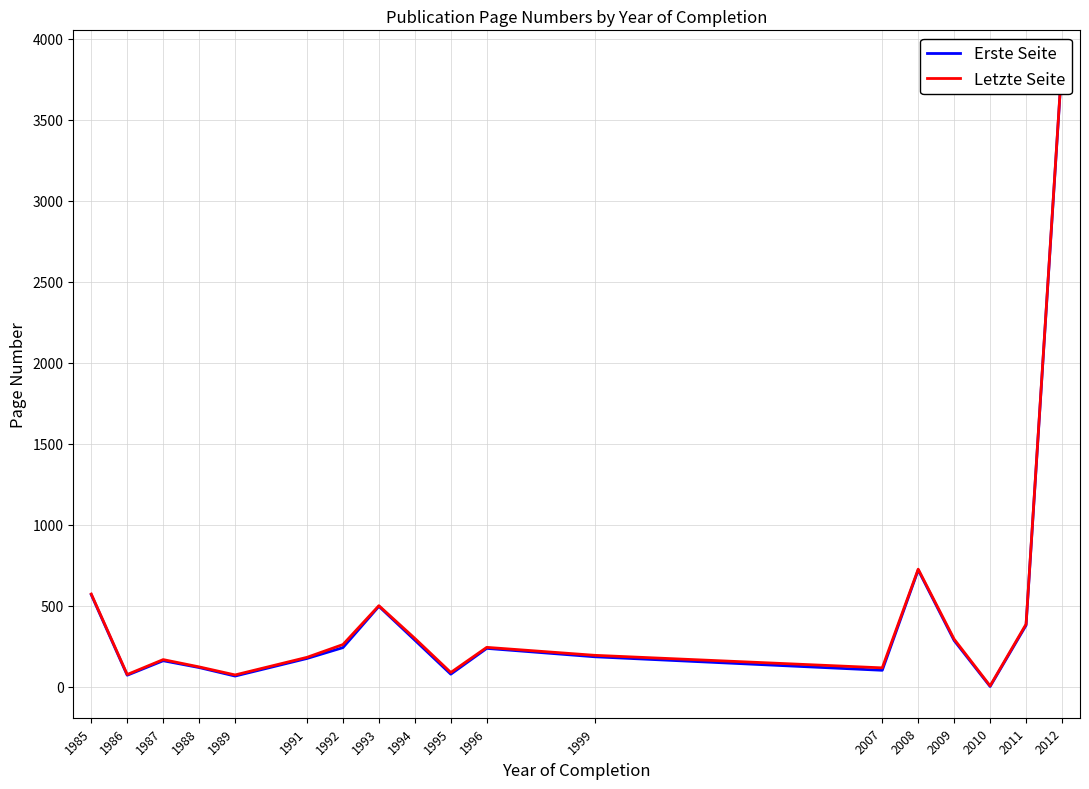

What is the difference between the highest and lowest values at 1989?

7.0